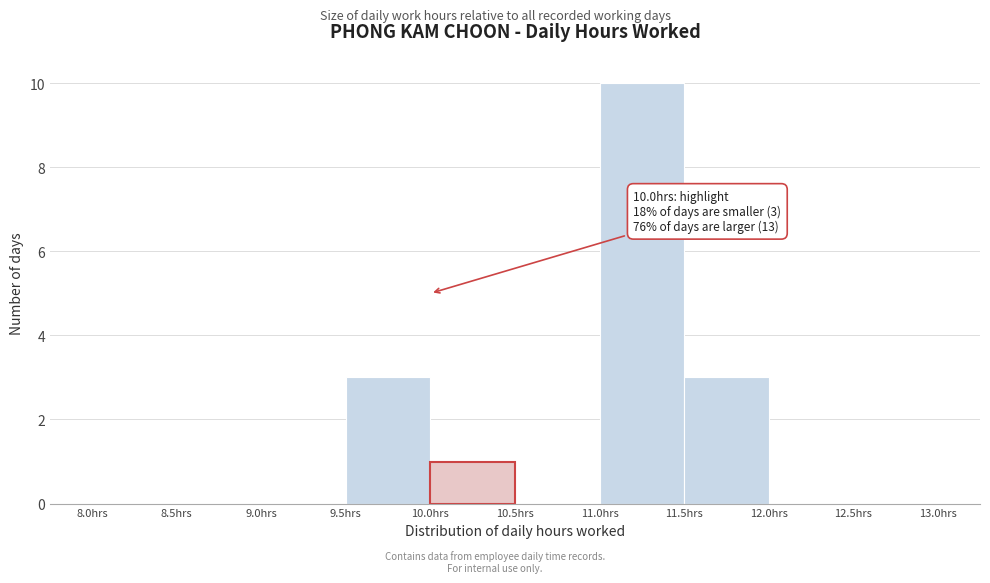

Over which range of the x-axis is the bar tallest?

11.0 to 11.5